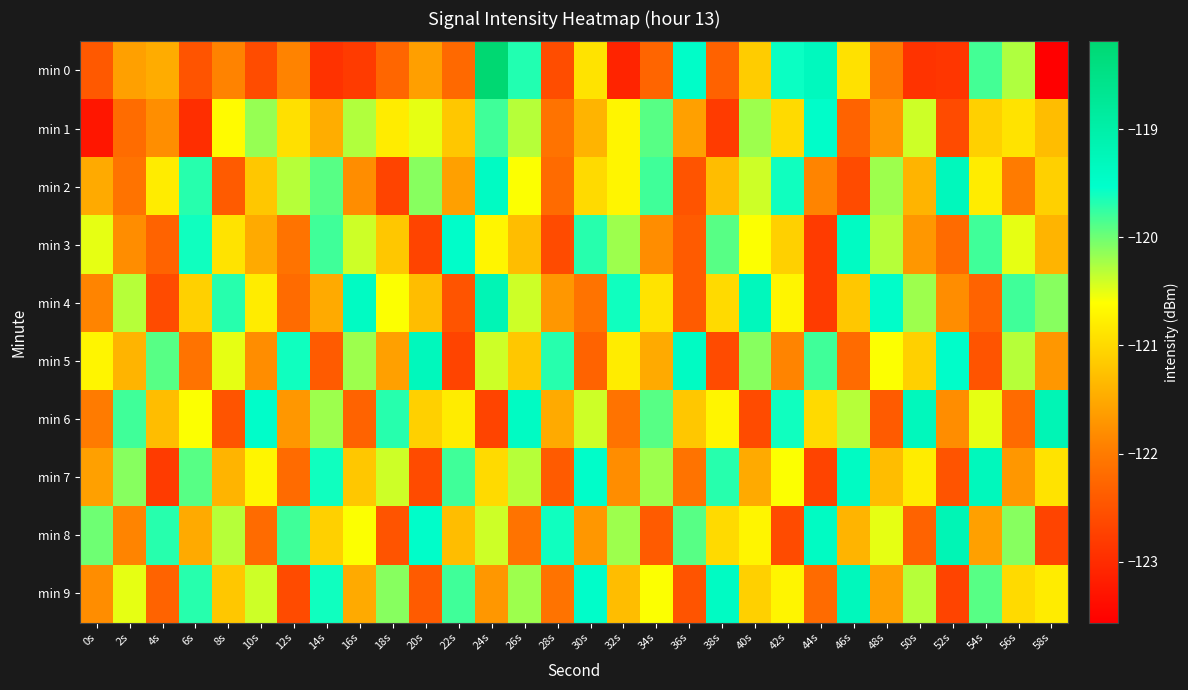

Which series has the widest spread of values?

min 0